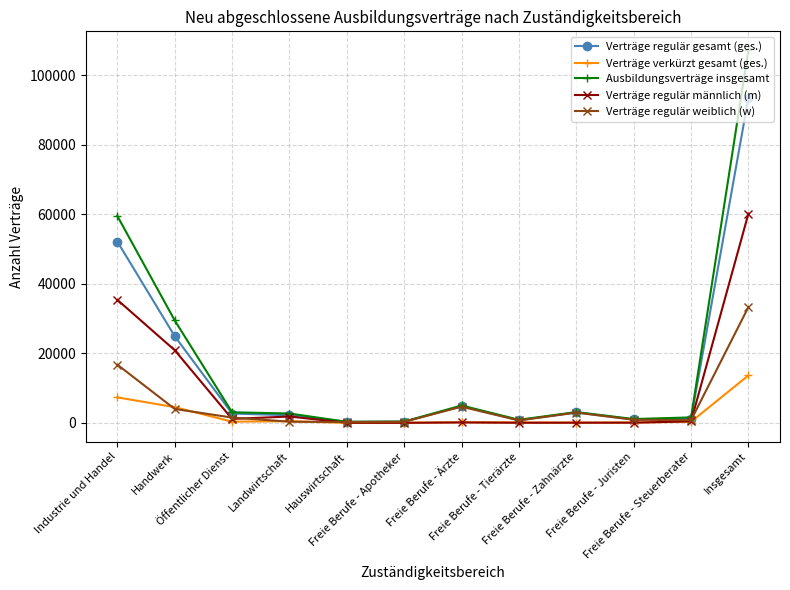

Where does the Verträge verkürzt gesamt (ges.) series first go above 333?

Industrie und Handel